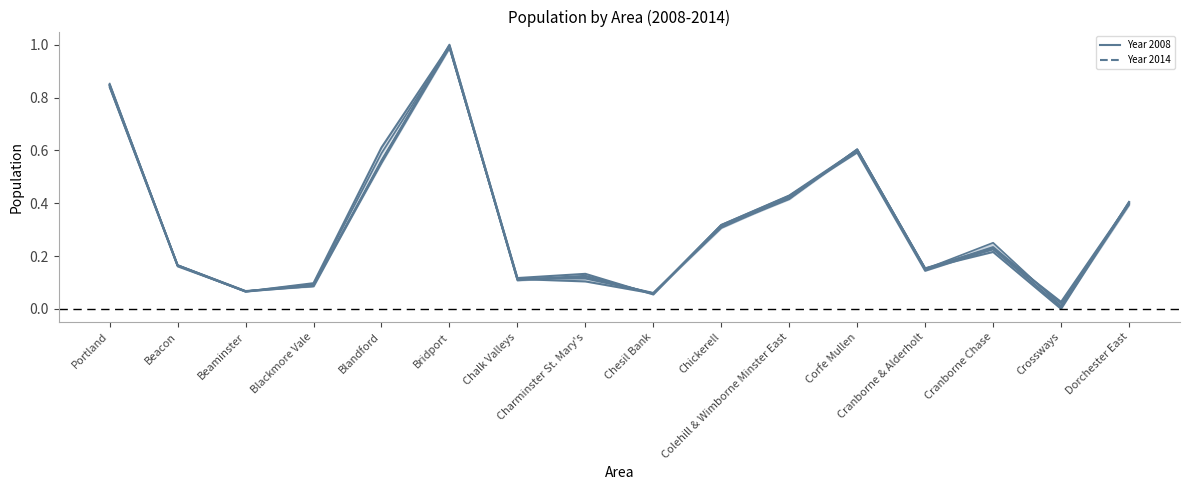

How many data points does each series have?

16